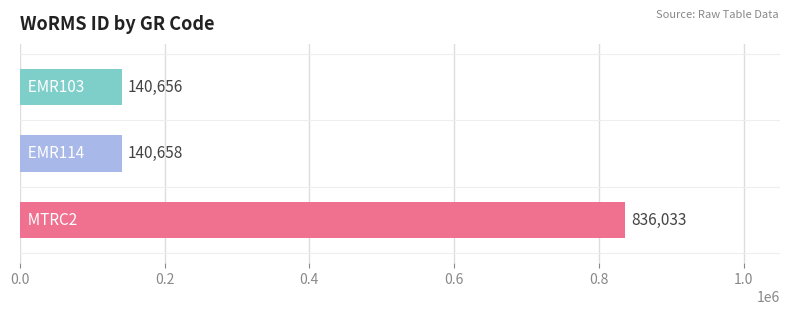

What is the minimum value shown in the chart?

140656